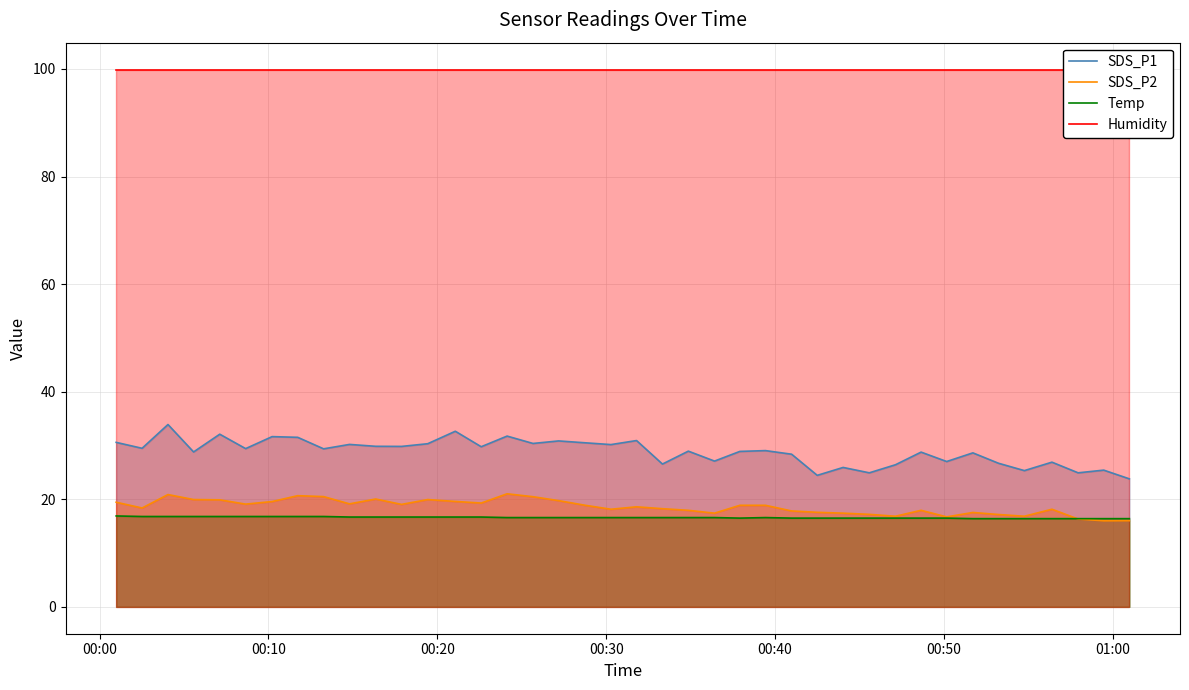

What is the highest value of the SDS_P2 series?

21.0